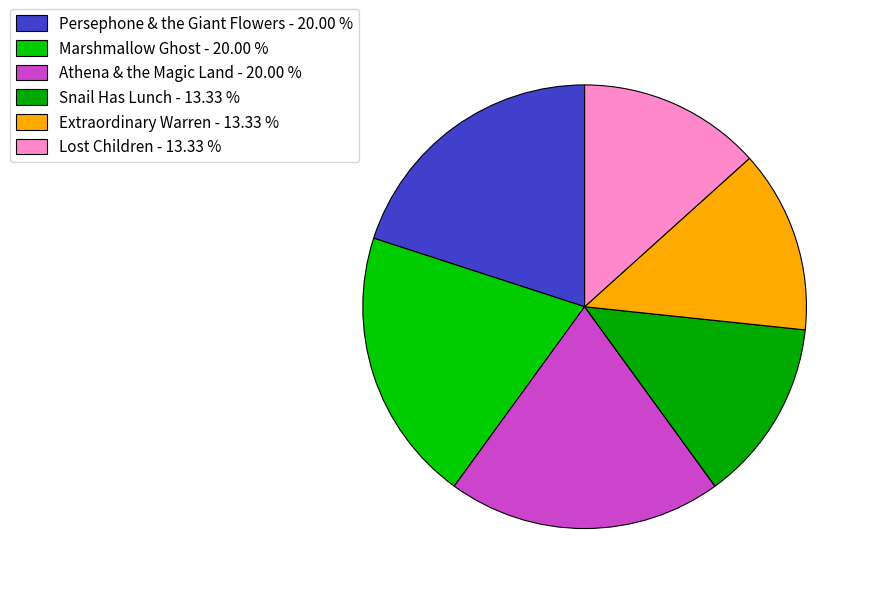

What is the largest slice in the pie chart?

Persephone & the Giant Flowers